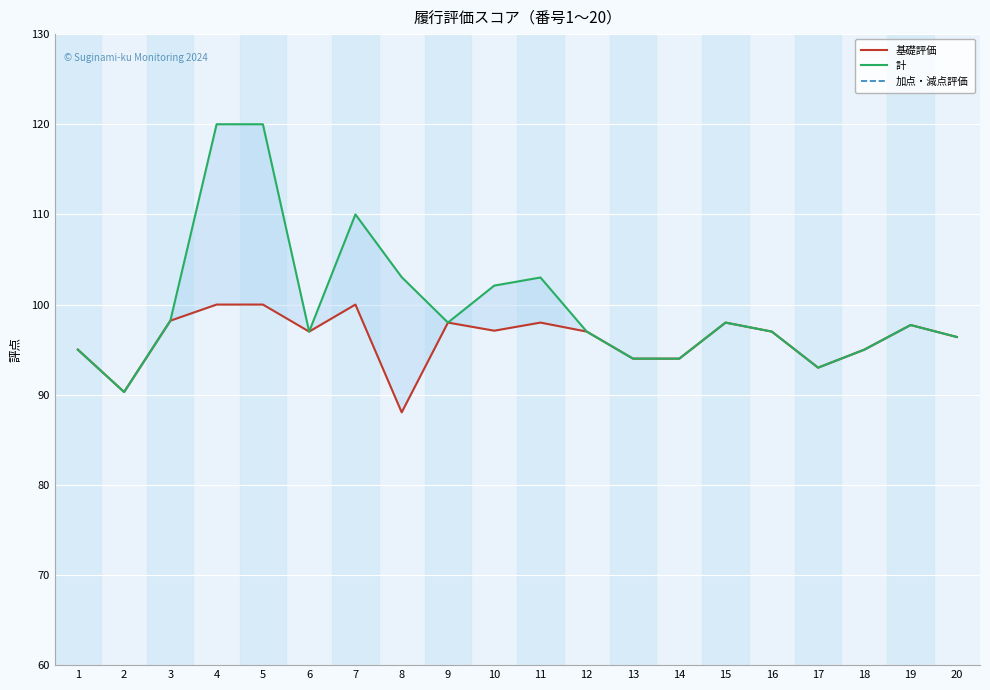

Rank the series by their maximum value, from lowest to highest.

加点・減点評価, 基礎評価, 計